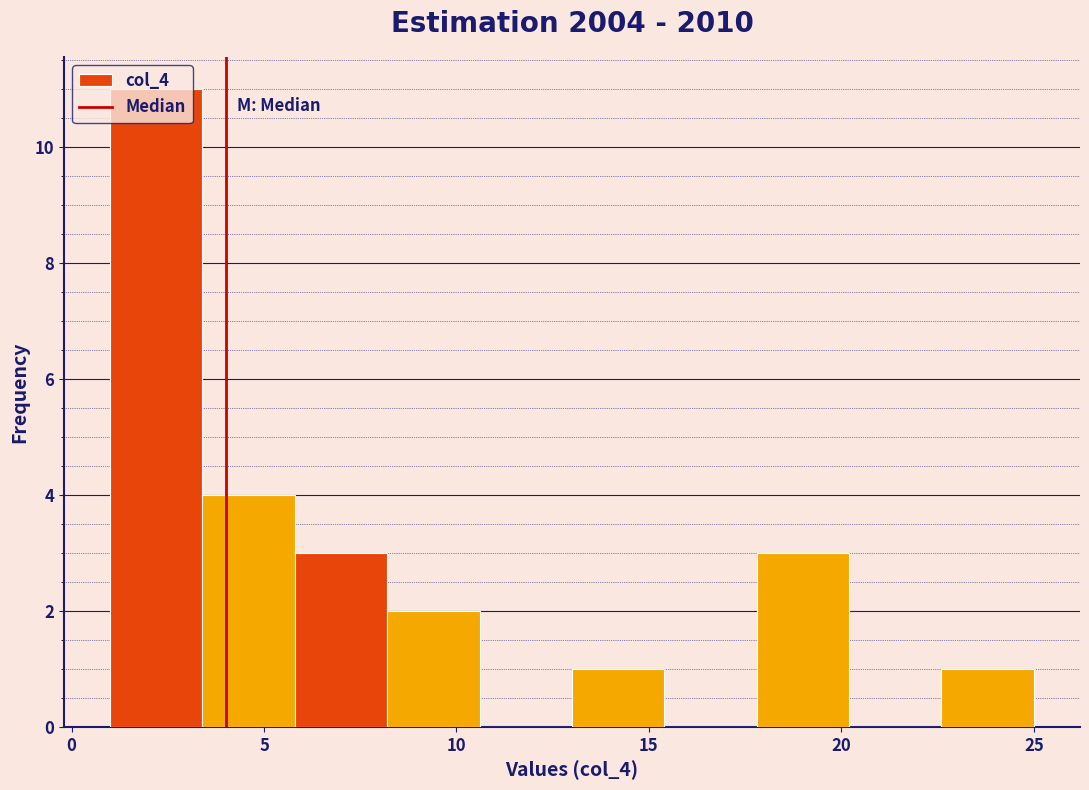

Reading left to right, list every bar in this chart as the range it spans on the x-axis followed by its height. Neither the bar edges nor the heights are printed on the chart, so give them approximately, as read against the axes.

1.0 to 3.4: 11
3.4 to 5.8: 4
5.8 to 8.2: 3
8.2 to 10.6: 2
10.6 to 13.0: 0
13.0 to 15.4: 1
15.4 to 17.8: 0
17.8 to 20.2: 3
20.2 to 22.6: 0
22.6 to 25.0: 1